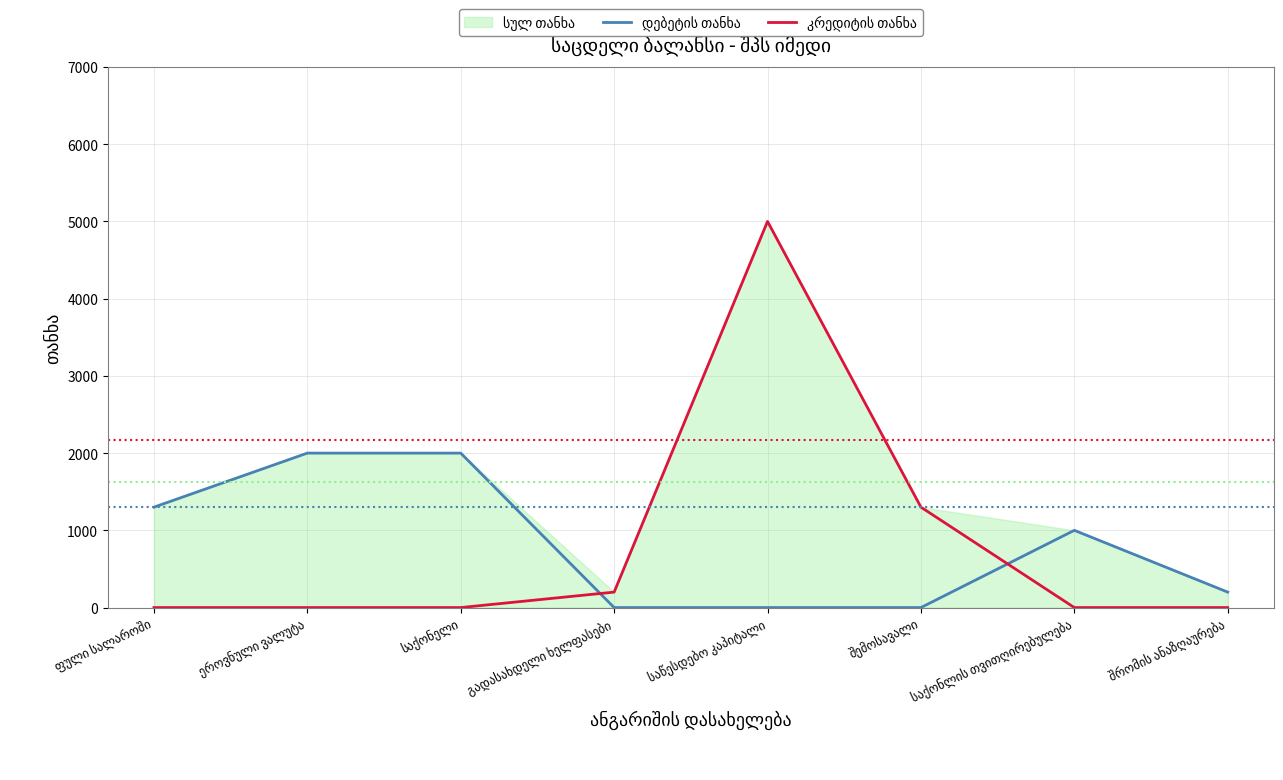

How many data points does each series have?

8